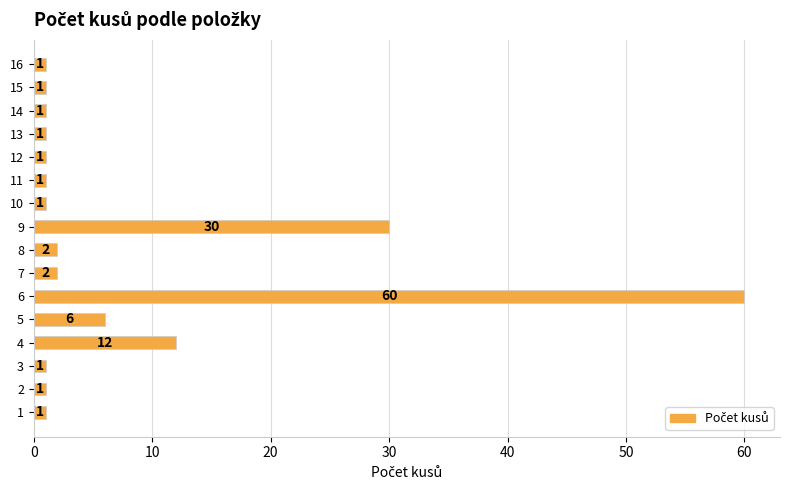

What is the change in value from 5 to 11?

-5